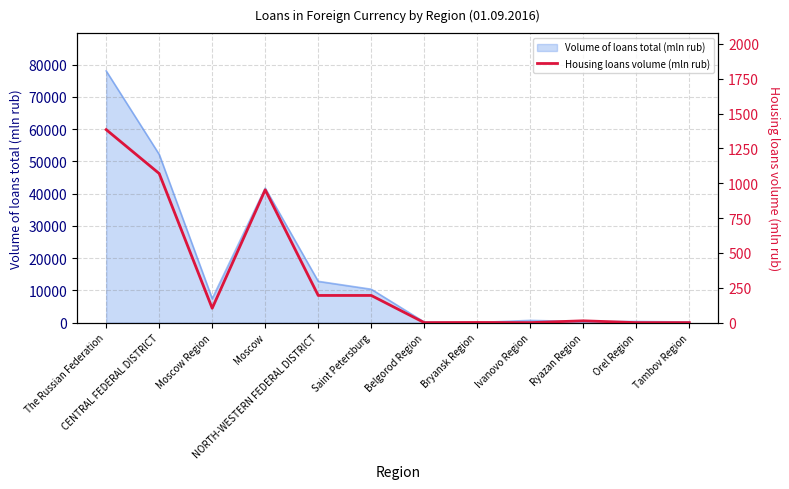

Which category has the lowest value across all series?

Belgorod Region